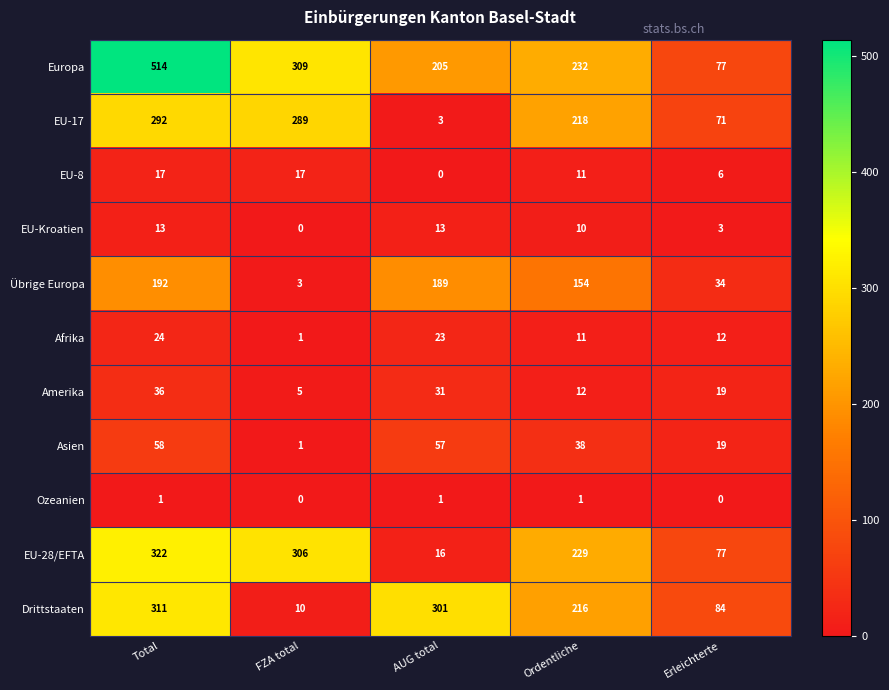

Rank the categories by EU-28/EFTA value from highest to lowest.

Total, FZA total, Ordentliche, Erleichterte, AUG total